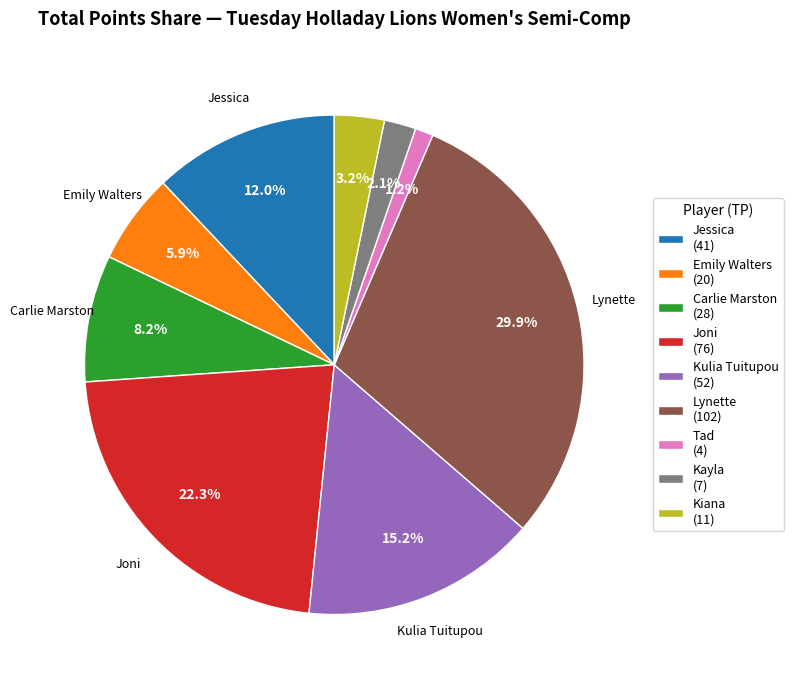

How many segments does this pie chart have?

9